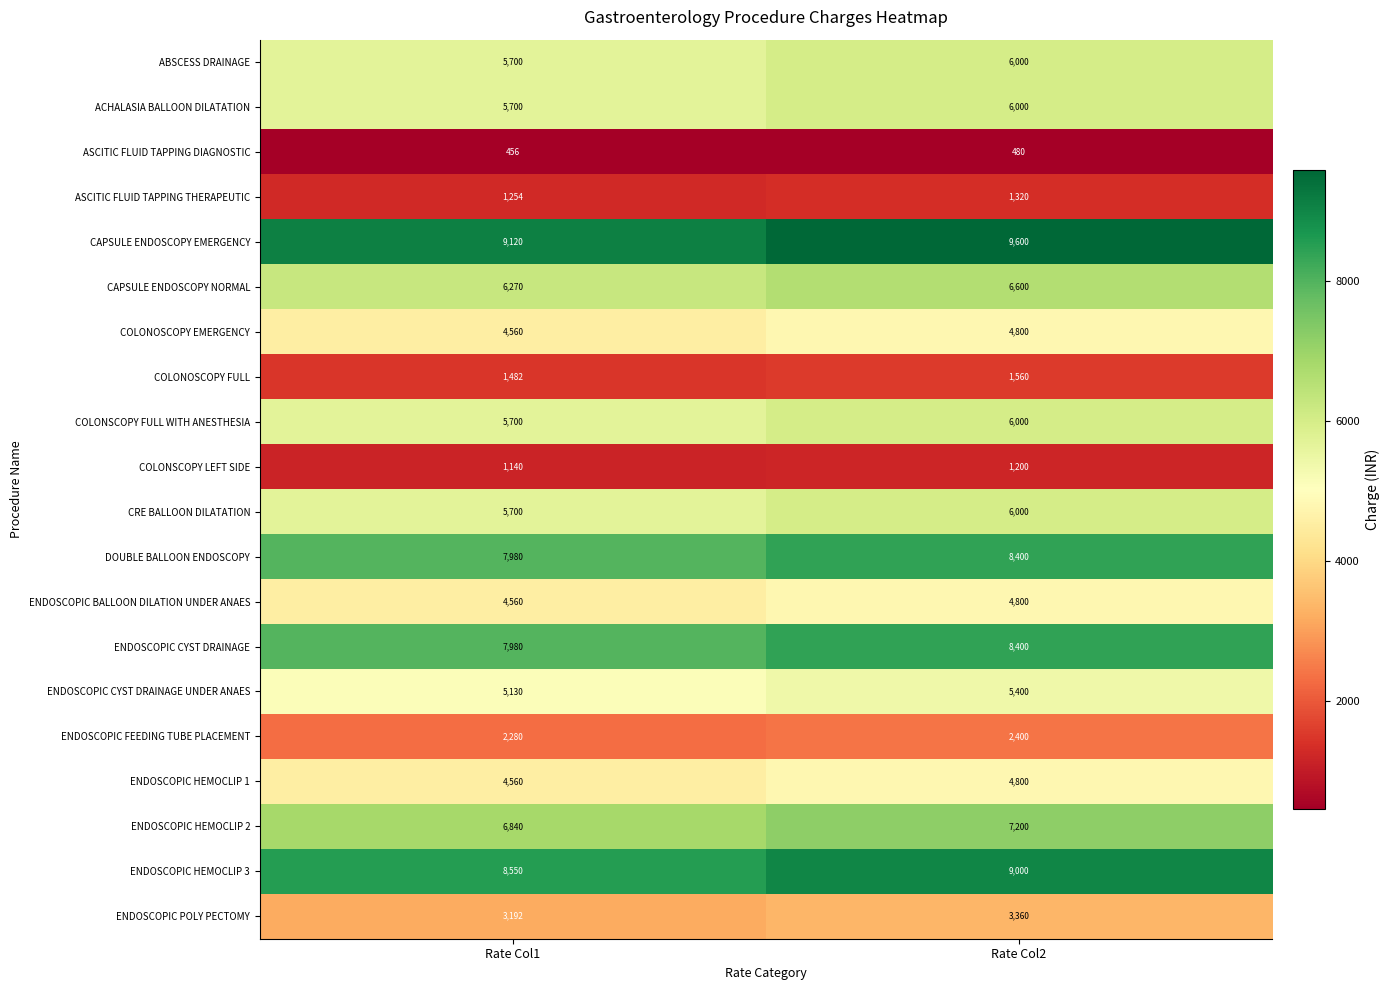

What is the spread (max minus min) of values at Rate Col1?

8664